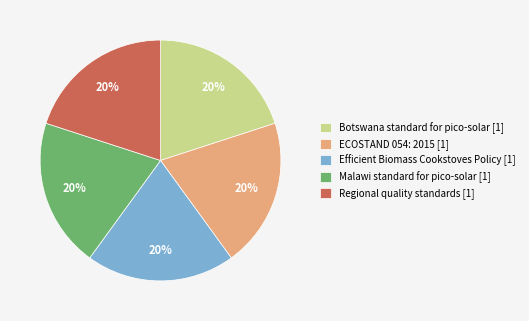

Does any single category account for the majority?

No